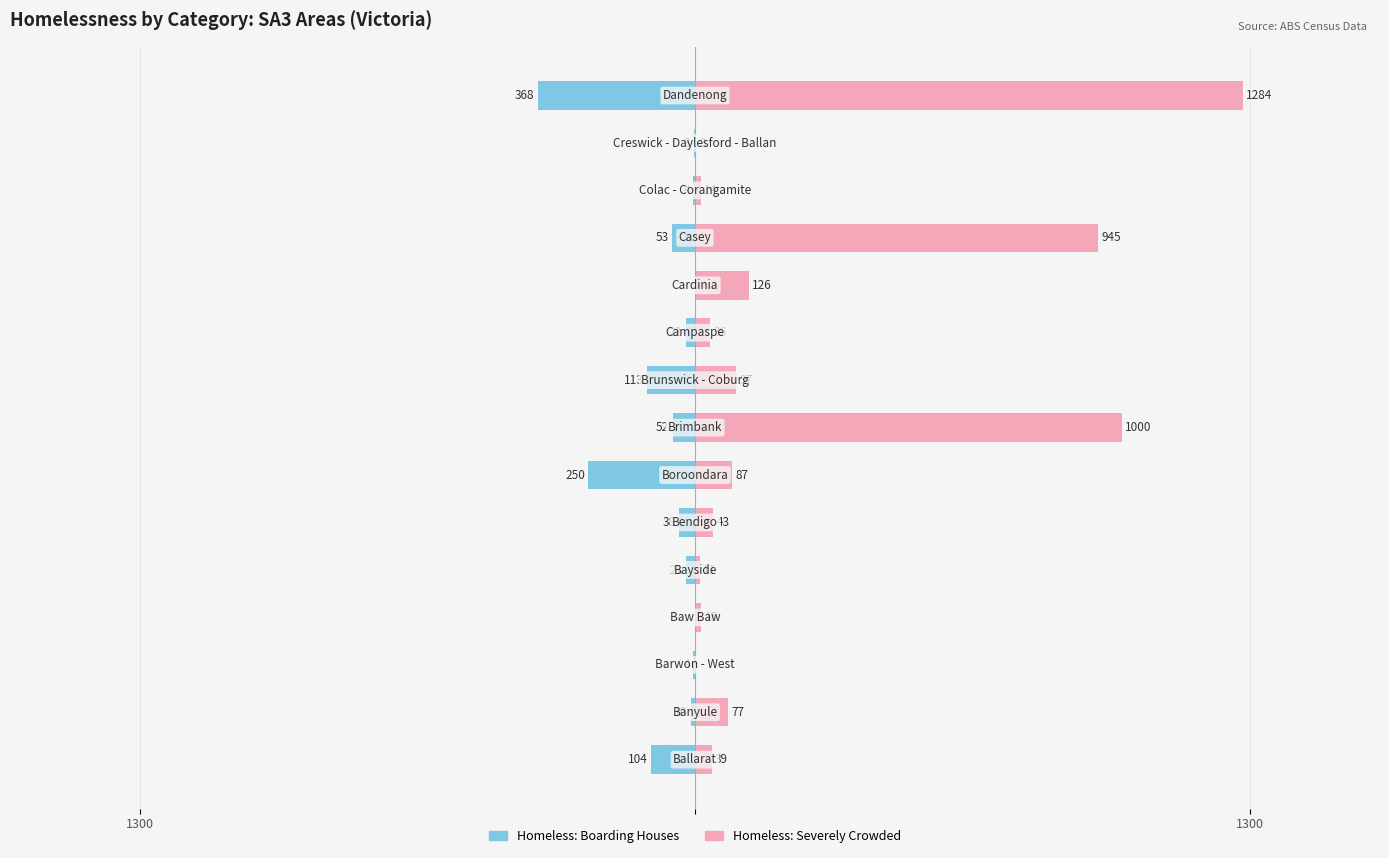

How many data points in Homeless: severely crowded are above 43?

7